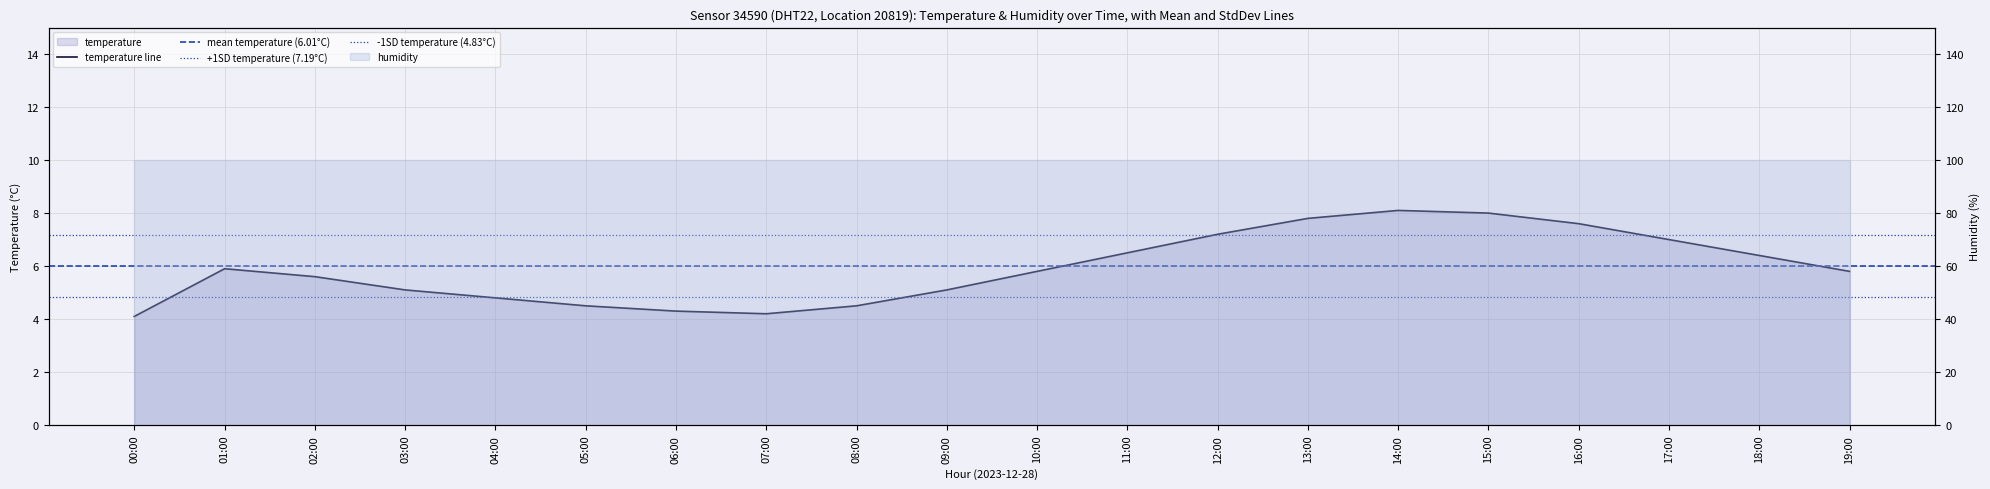

What is the maximum value shown in the chart?

8.1